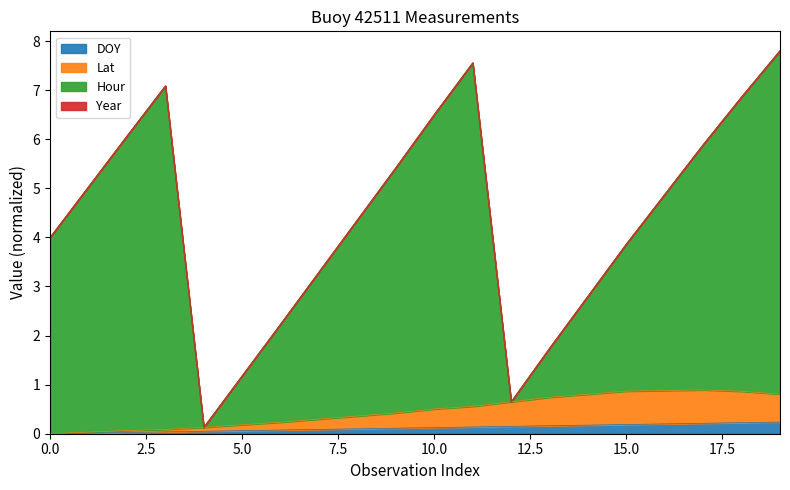

Read the Lat value at 16.

0.9